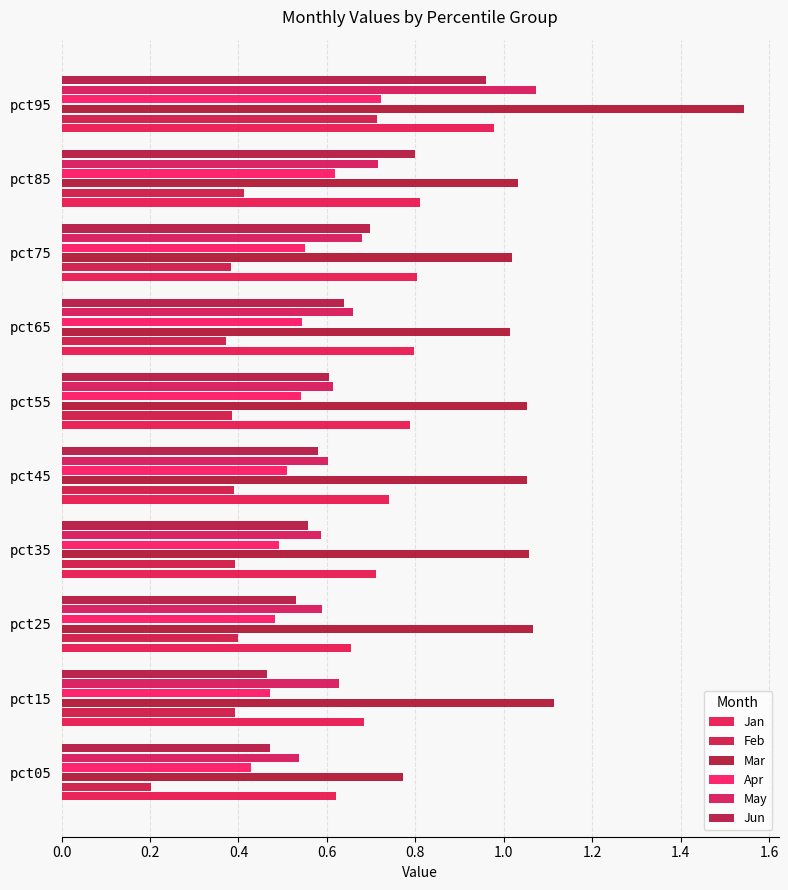

Which series has the largest range (max minus min)?

Mar